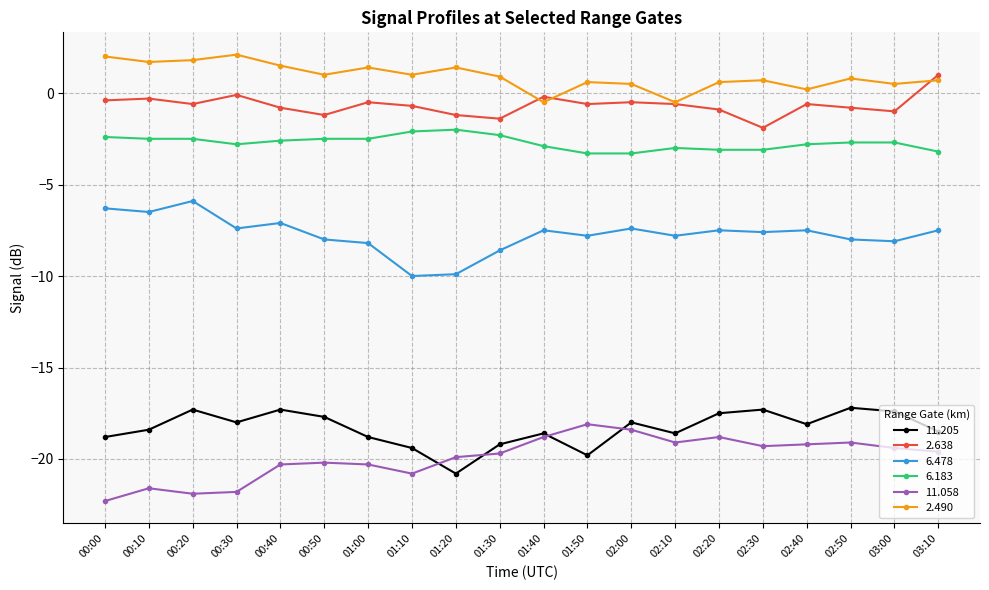

Is the value of 6.478 at 02:00 greater than the value of 2.638 at 02:10?

No